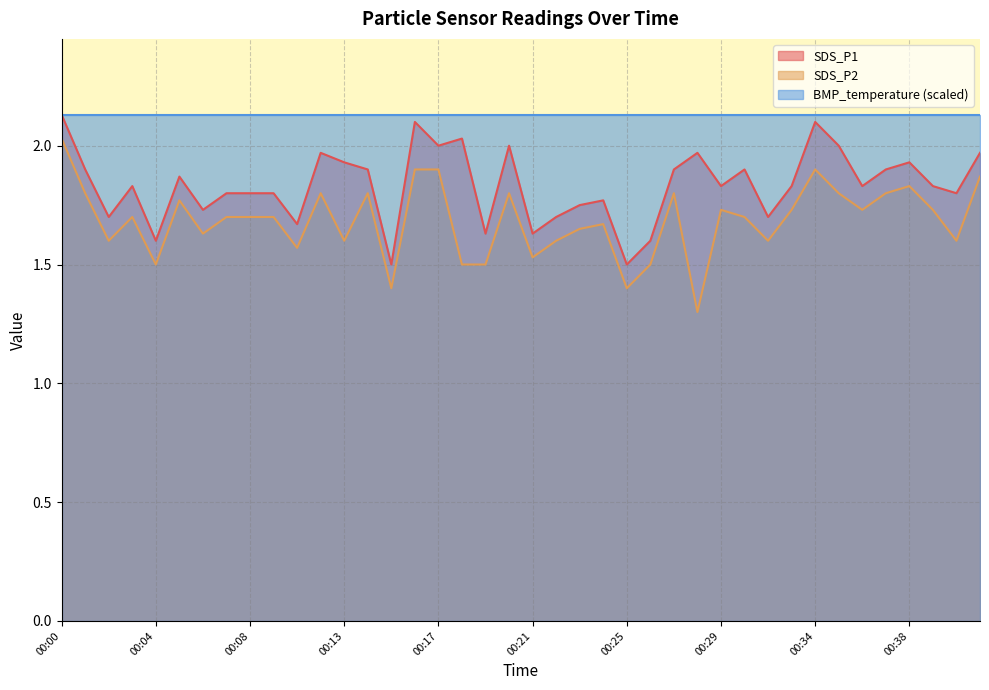

What is the greatest value displayed?

2.1